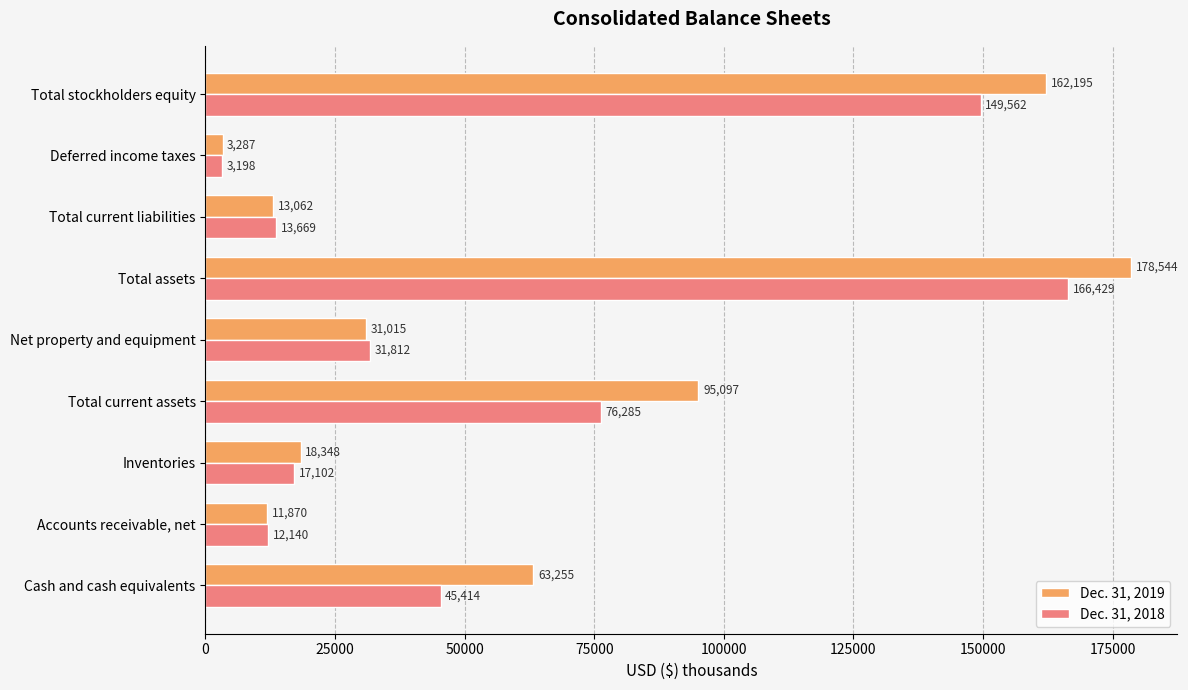

Which series has the largest range (max minus min)?

Dec. 31, 2019